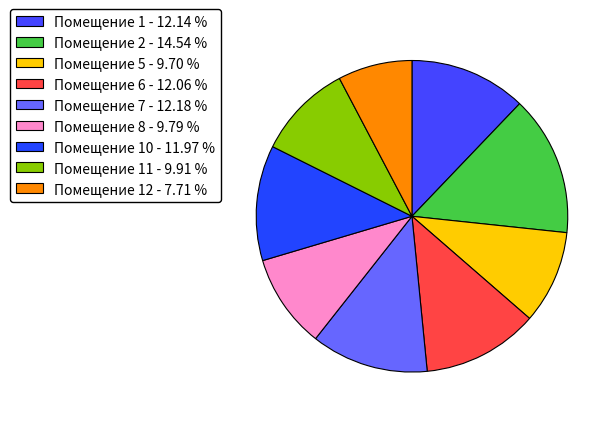

How many segments does this pie chart have?

9